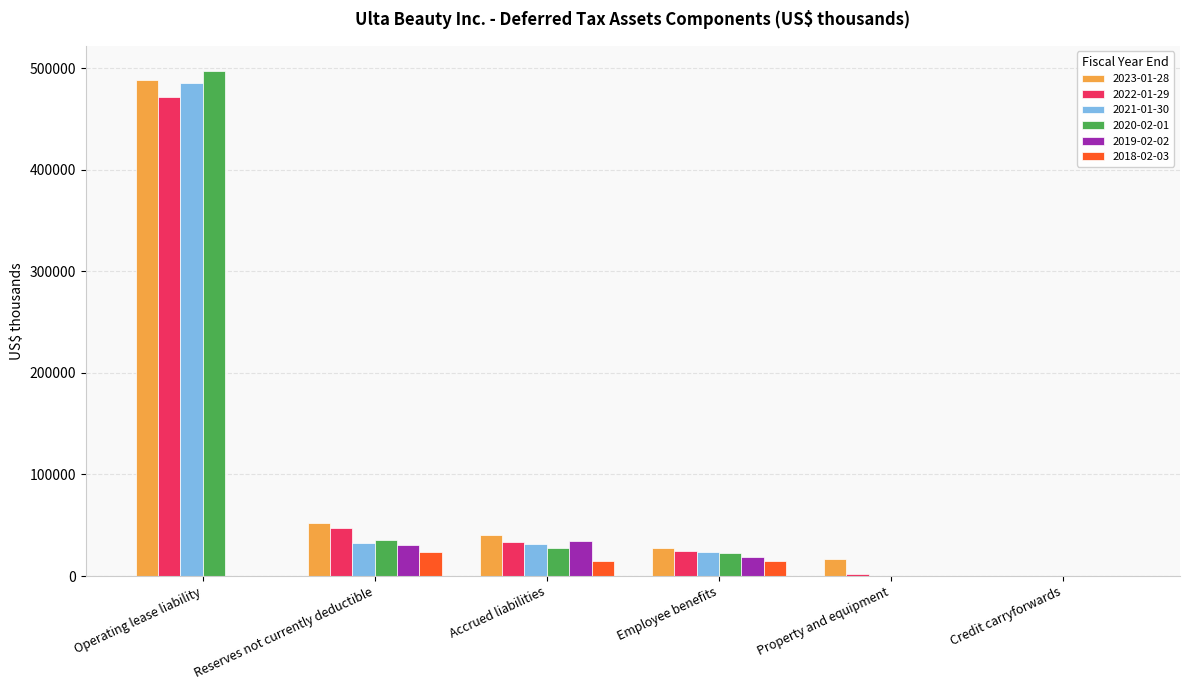

What is the greatest value displayed?

496977